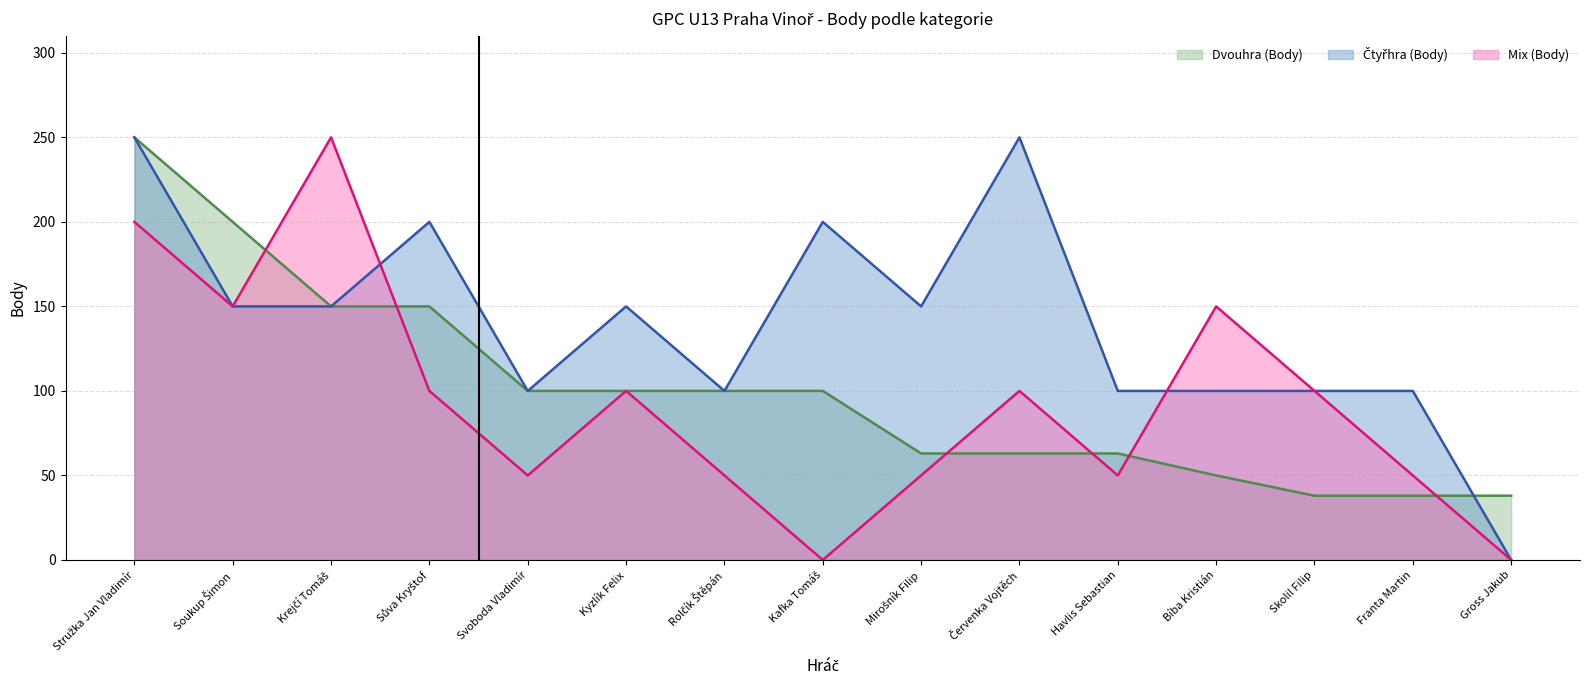

What is the spread (max minus min) of values at Skolil Filip?

62